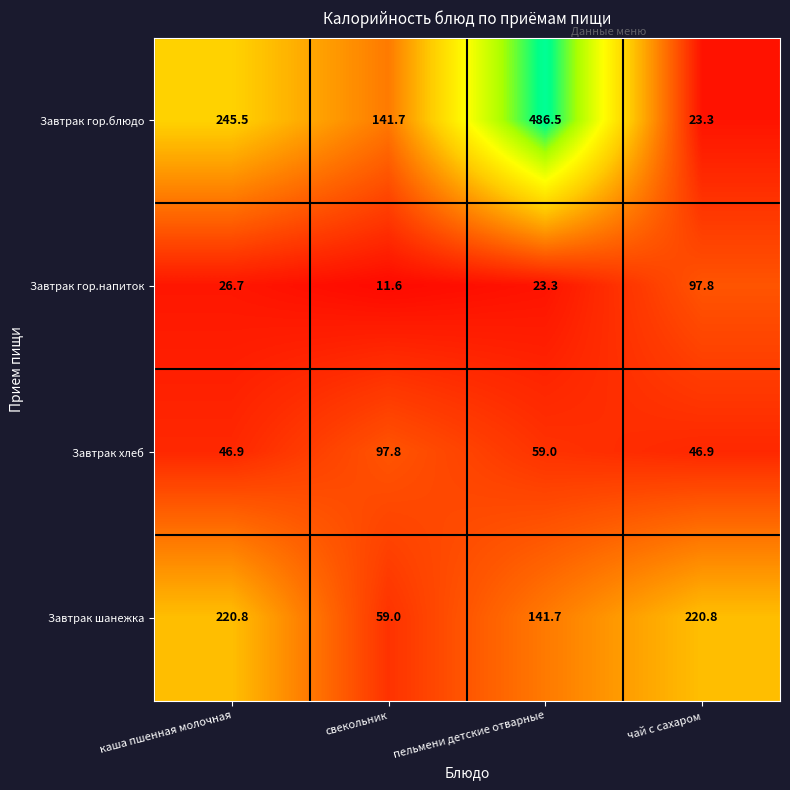

The value of Завтрак гор.блюдо at чай с сахаром is 9.8. True or false?

False